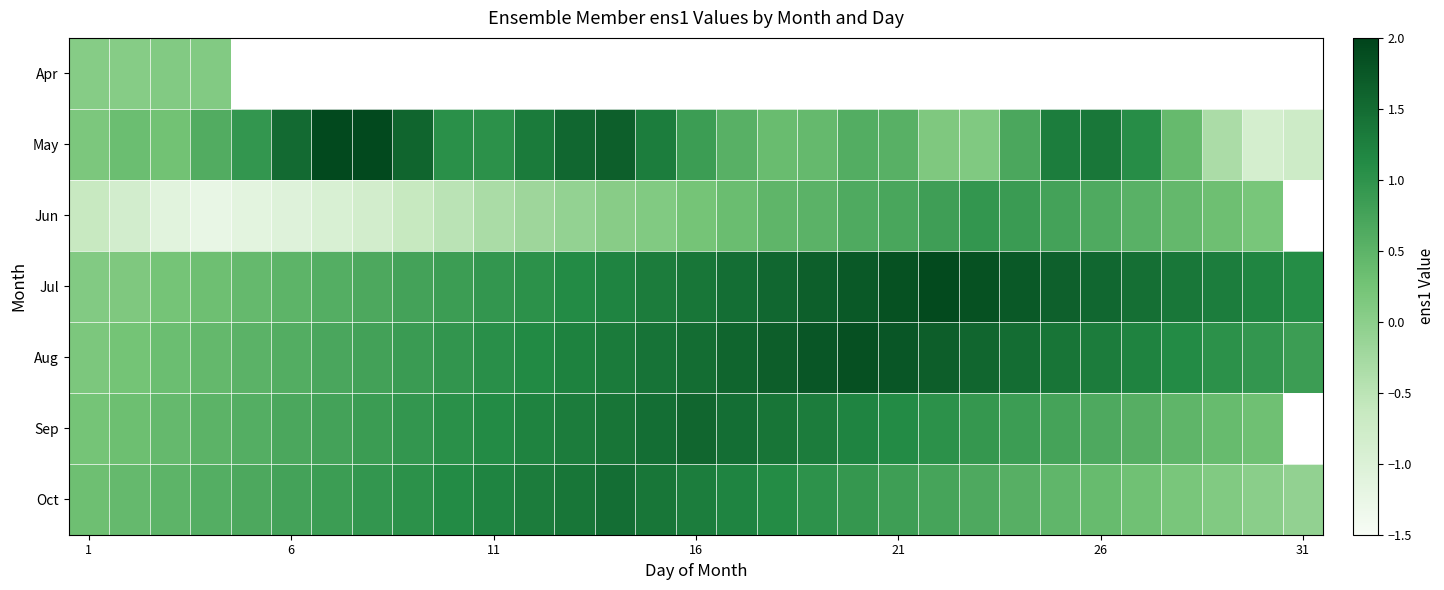

Count the number of categories in the chart.

31